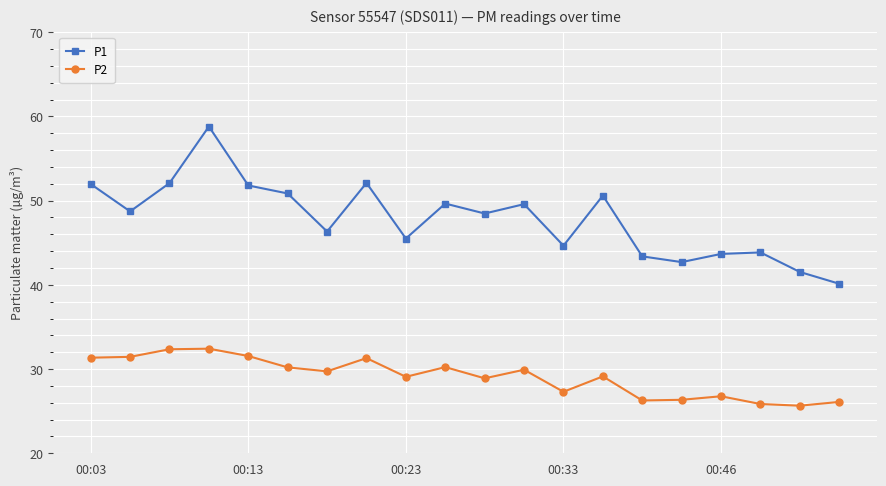

True or false: P1 has more than 1 interior local peaks.

True